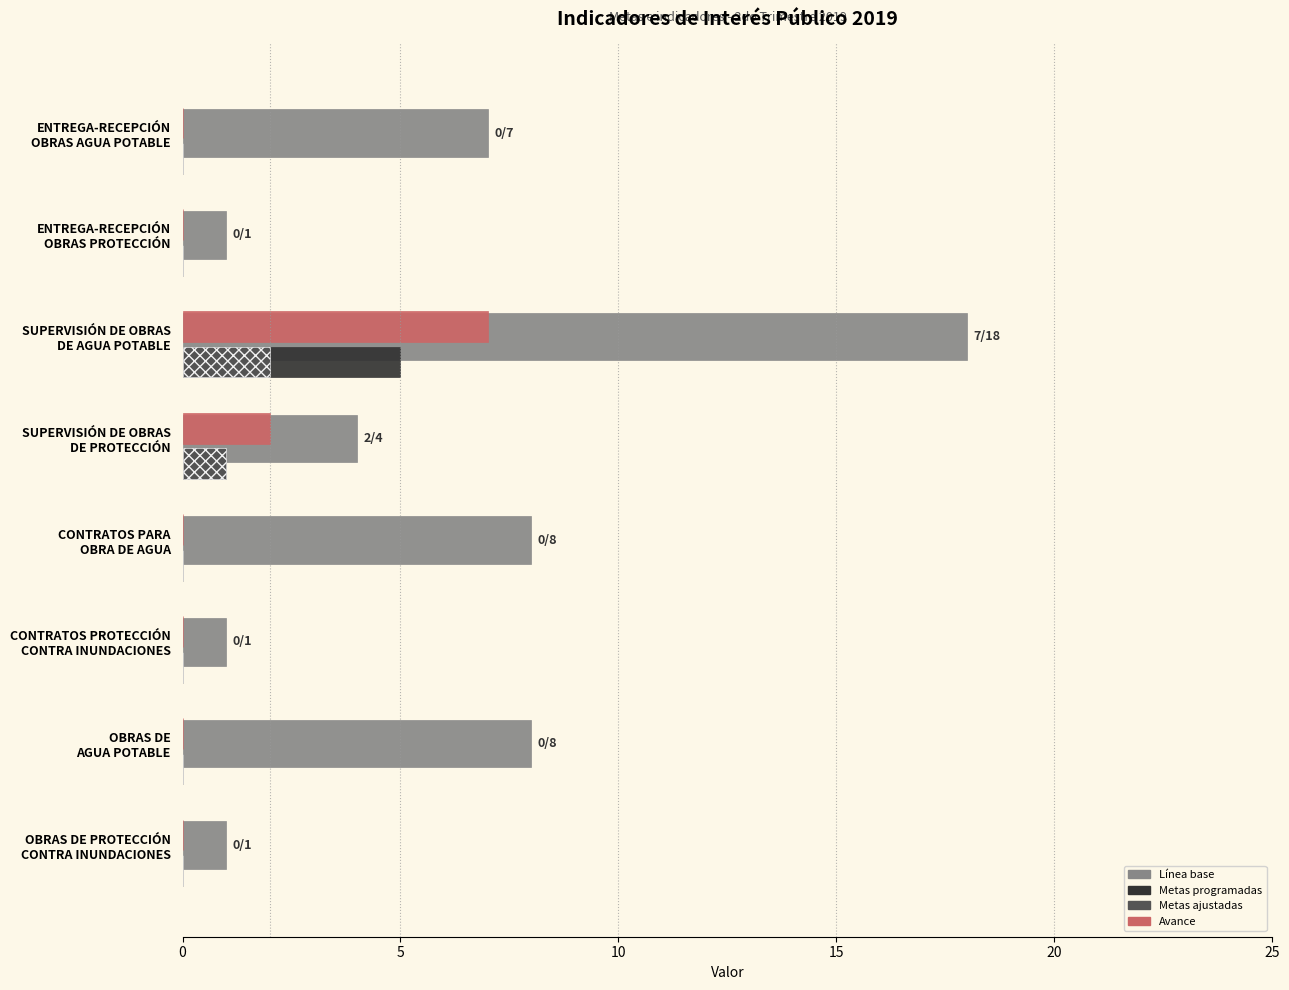

What is the maximum value for Avance?

7